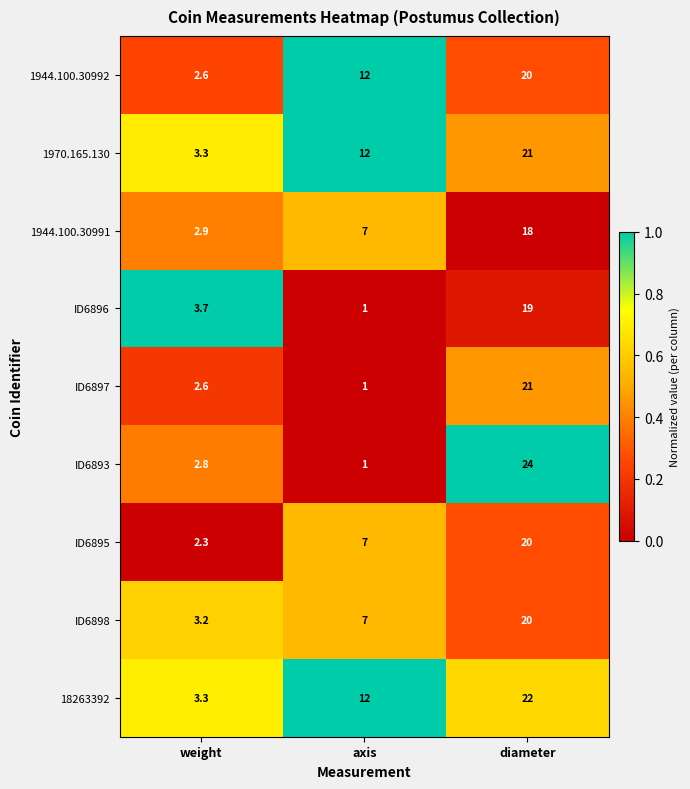

List the labels in order of ID6895 value, largest first.

diameter, axis, weight